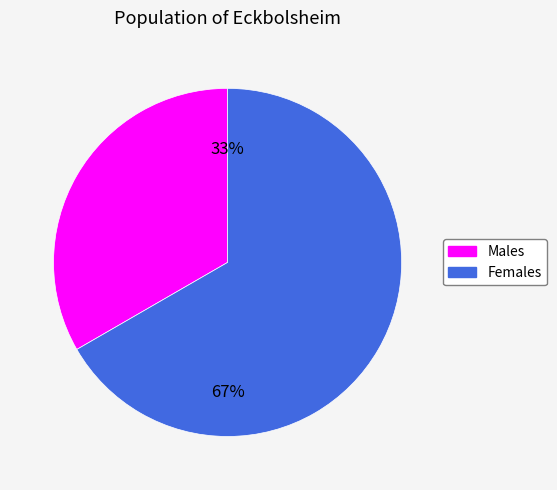

To the nearest percent, what portion does Females represent?

67%